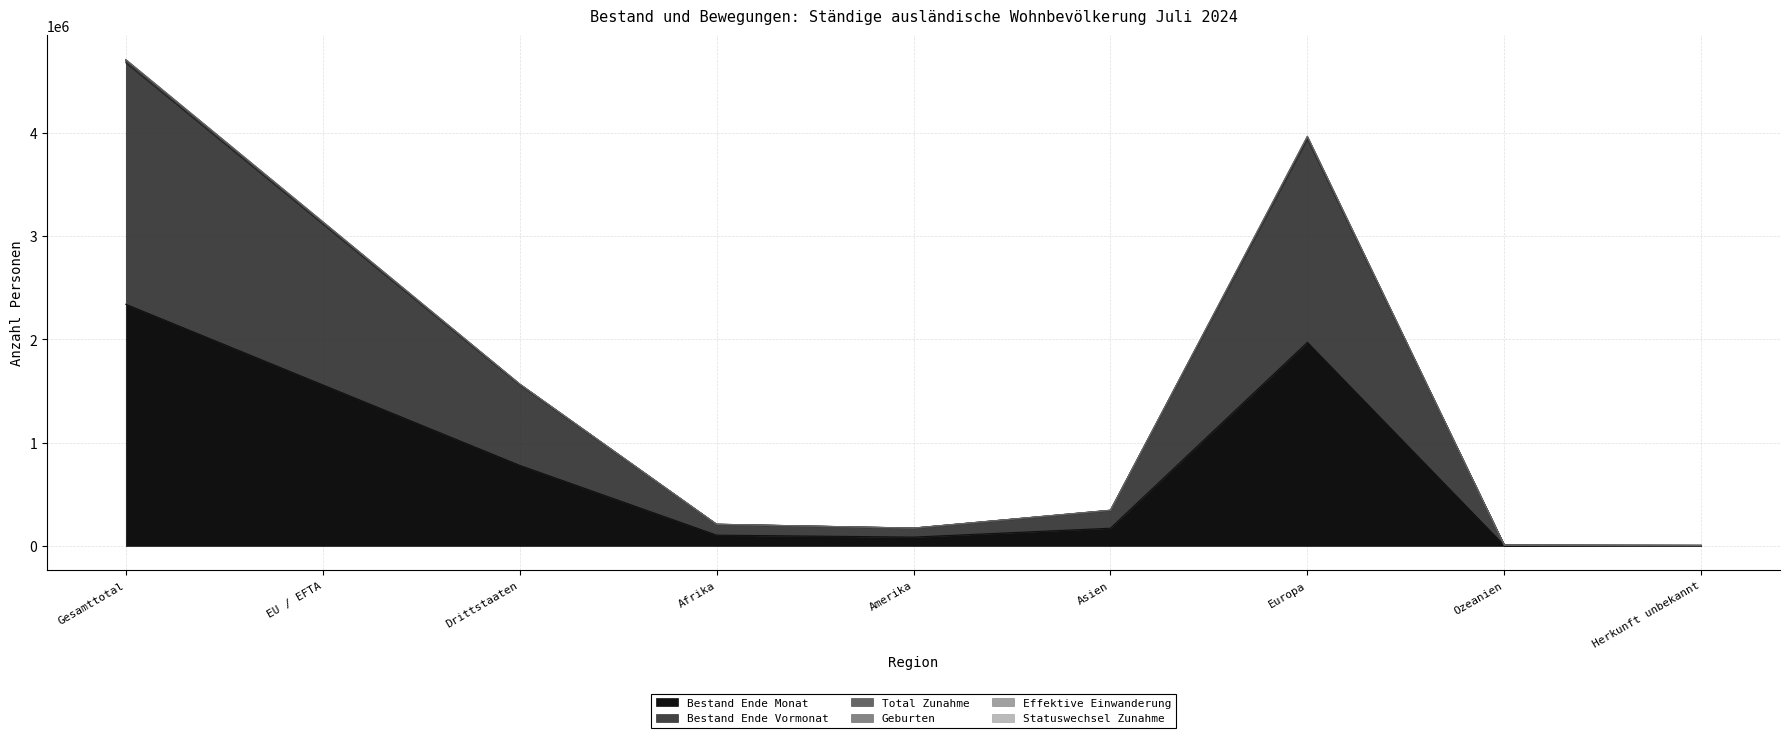

Which category has the highest value in the Bestand Ende Monat series?

Gesamttotal